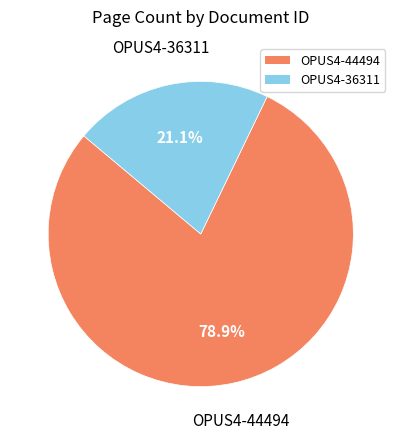

What percentage is the OPUS4-44494 slice, to the nearest percent?

79%